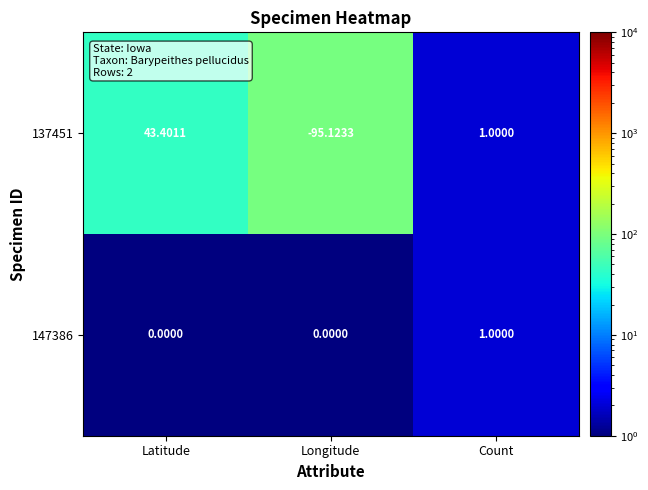

At which category does the chart reach its minimum across all series?

Longitude